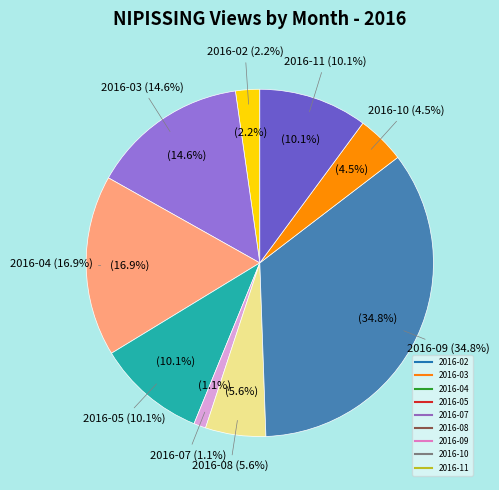

What percentage is NOT represented by 2016-03?

85.4%